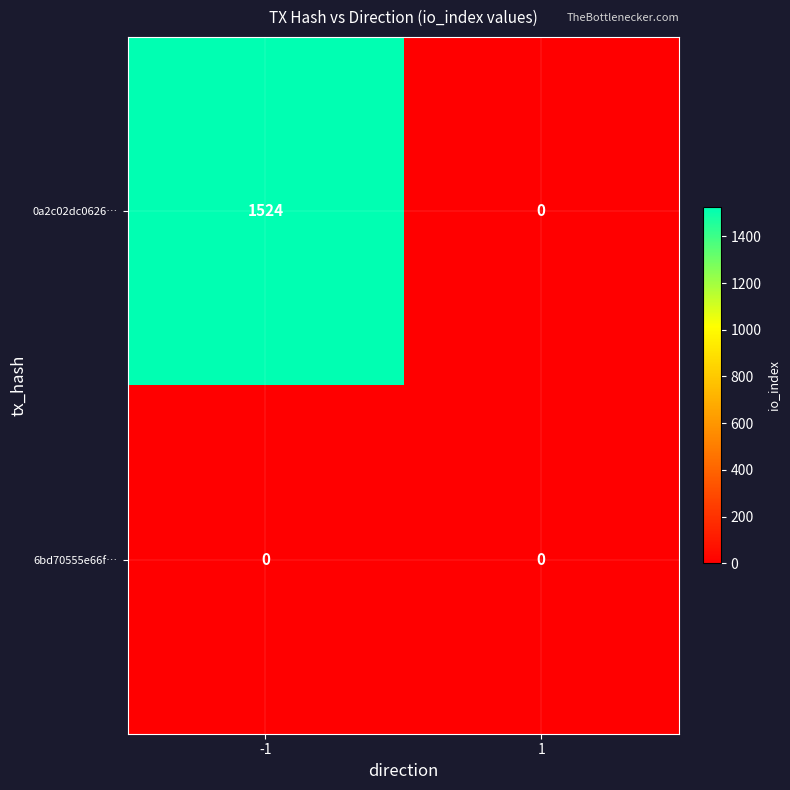

What is the difference between the highest and lowest values at -1?

1524